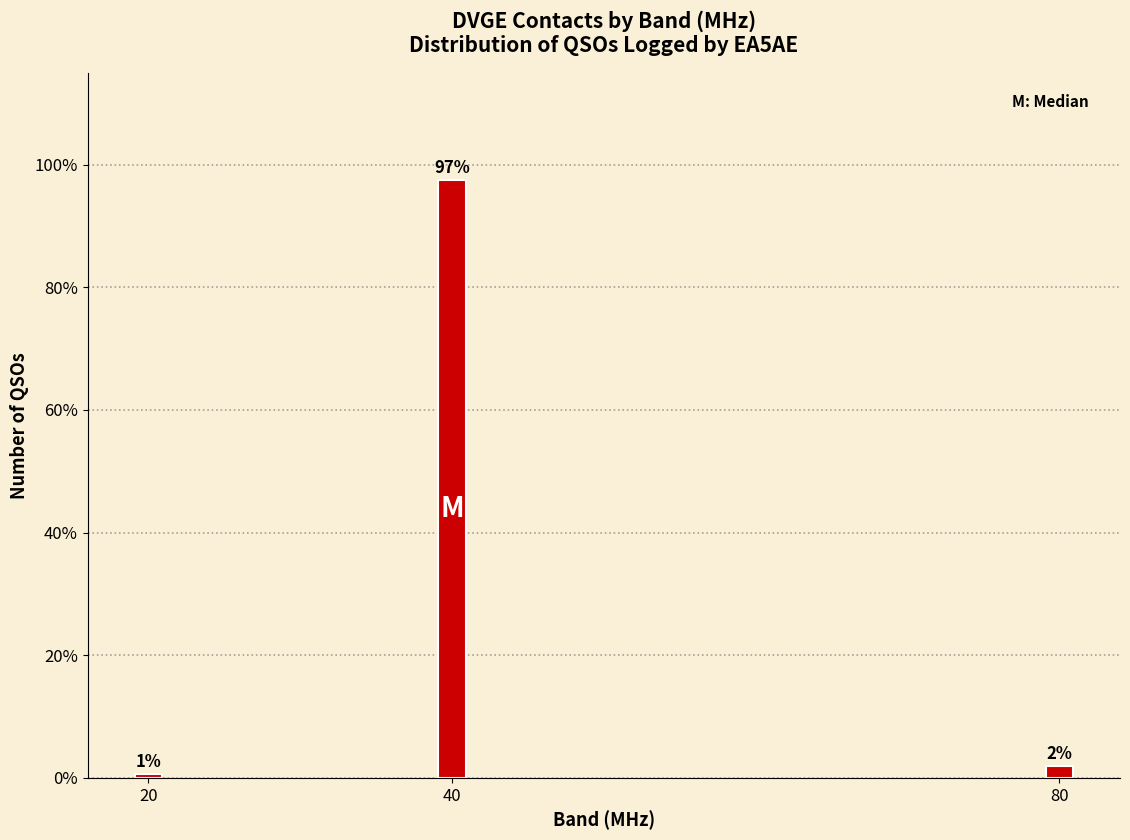

How many bars are there in total?

3